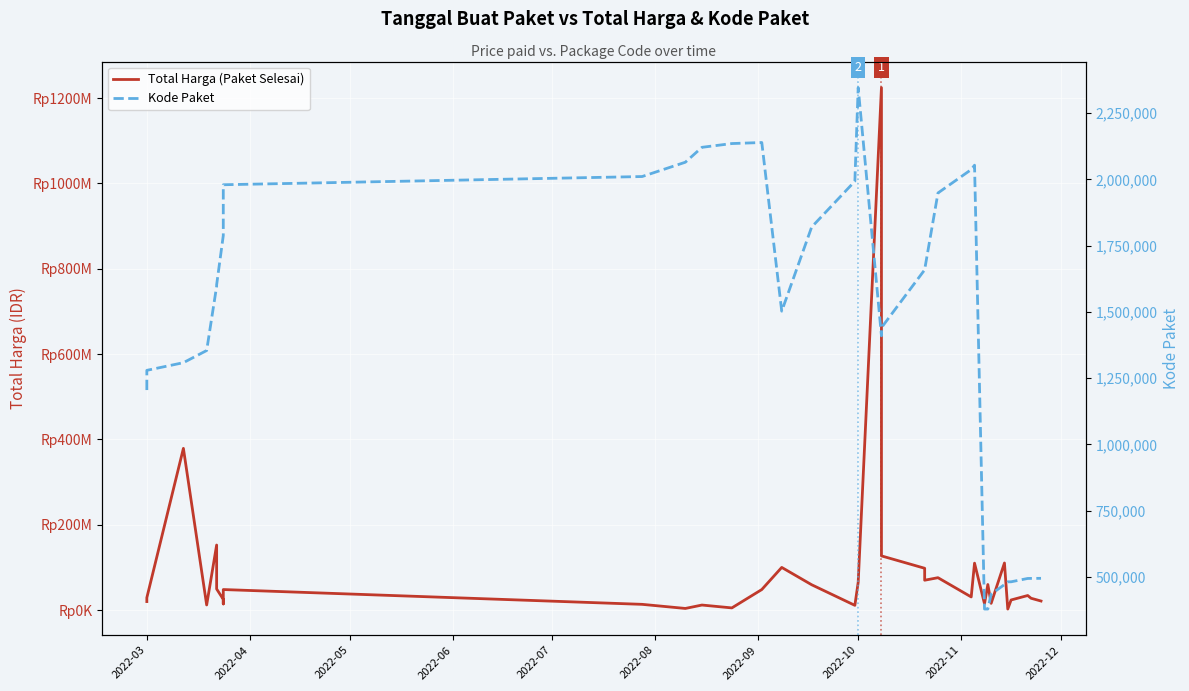

True or false: Total Harga (Paket Selesai) has a value of 23086711 at 2022-12.

False